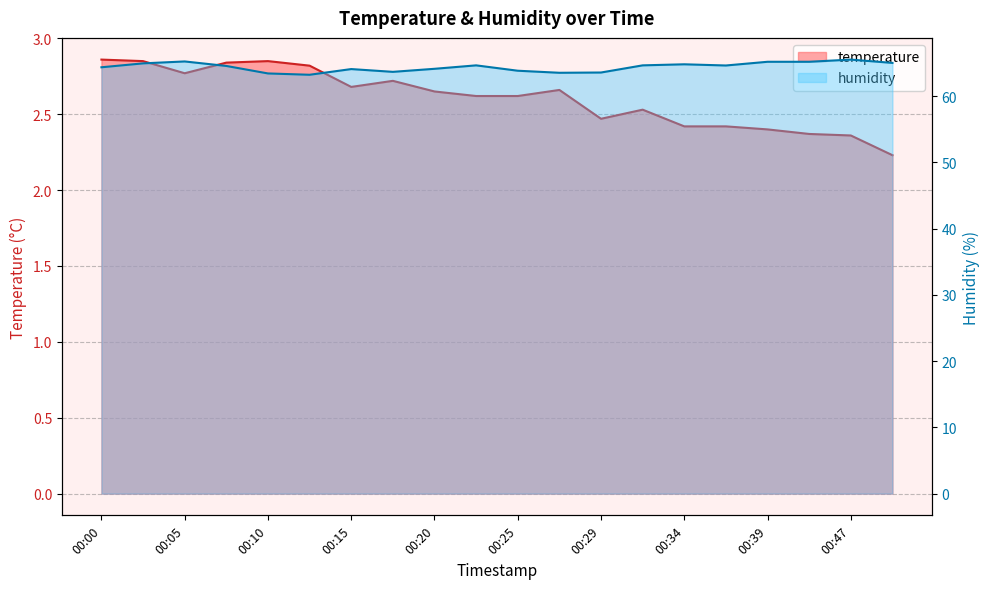

At which category does temperature reach its first local peak?

00:10